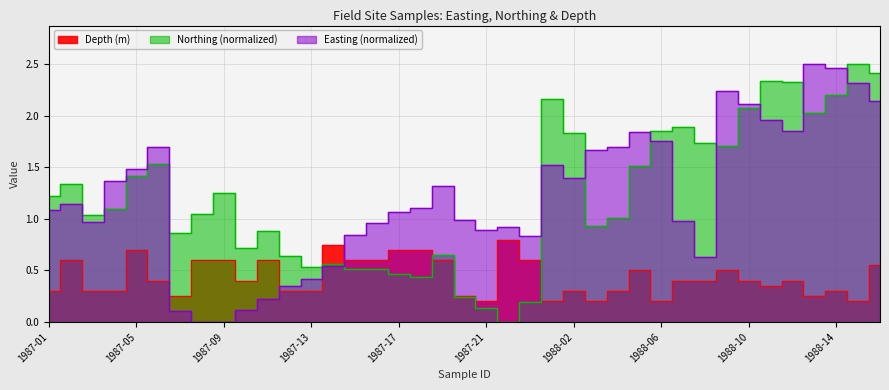

What is the sum of all Northing_scaled values?

47.8